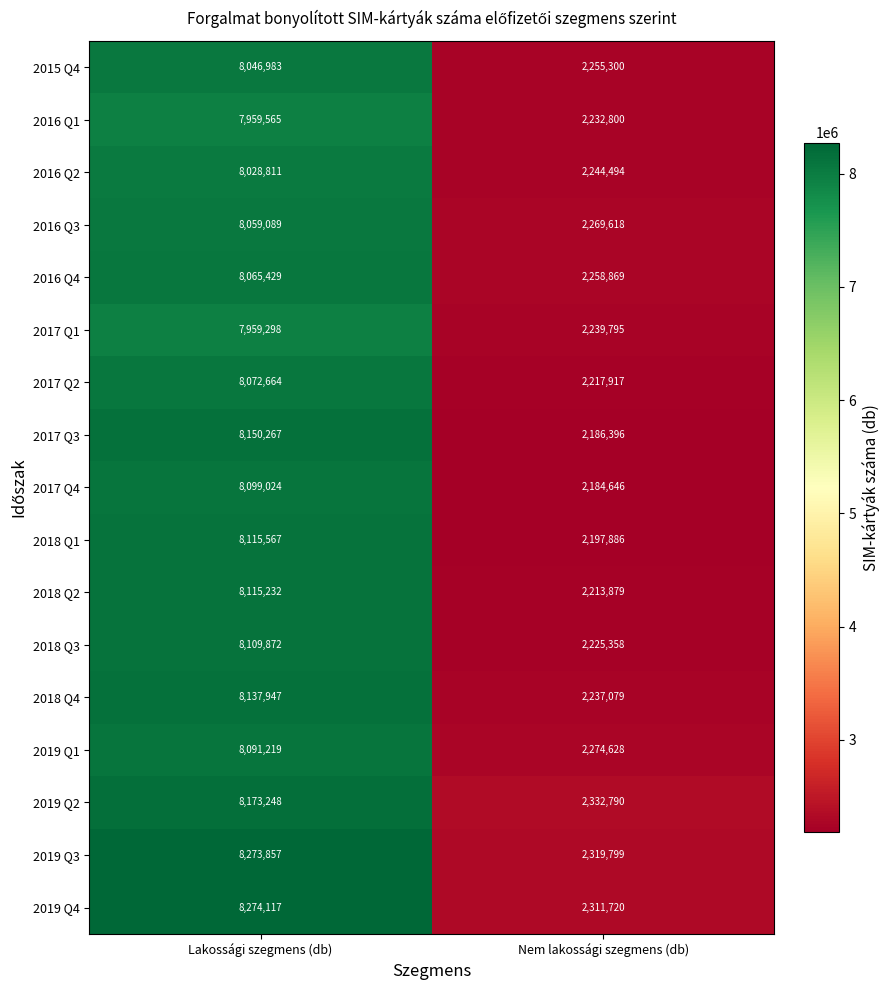

Which series has the largest total across all categories?

2019 Q3